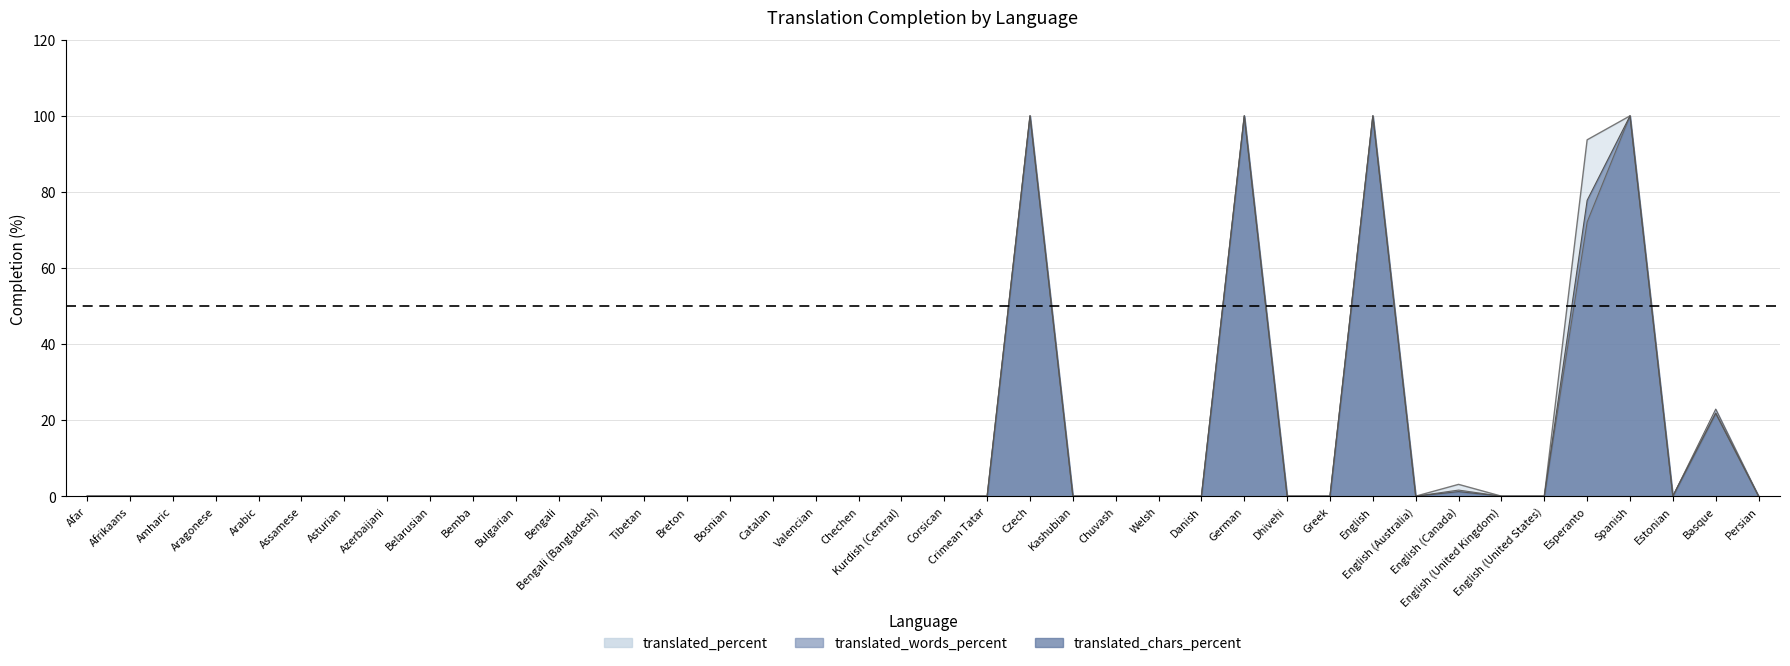

Rank the series by their average value, from highest to lowest.

translated_percent, translated_chars_percent, translated_words_percent